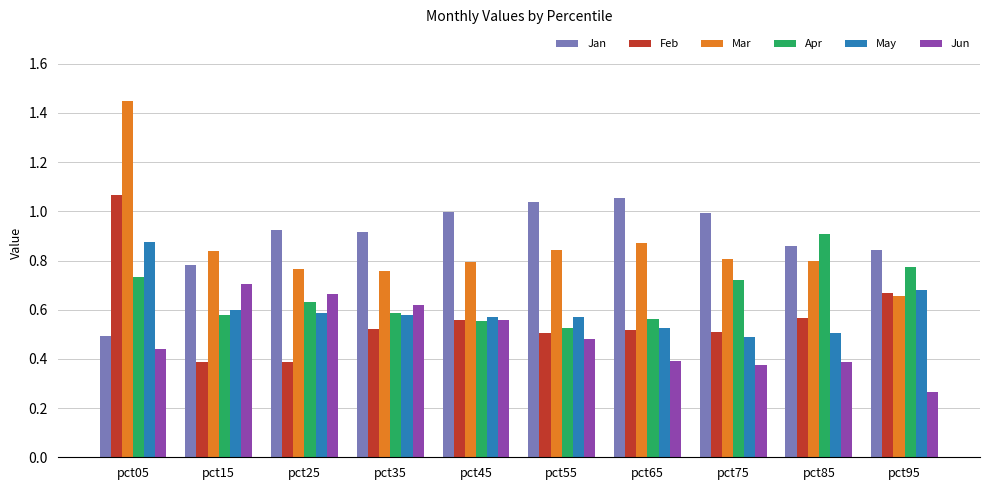

What is the sum of all Feb values?

5.7